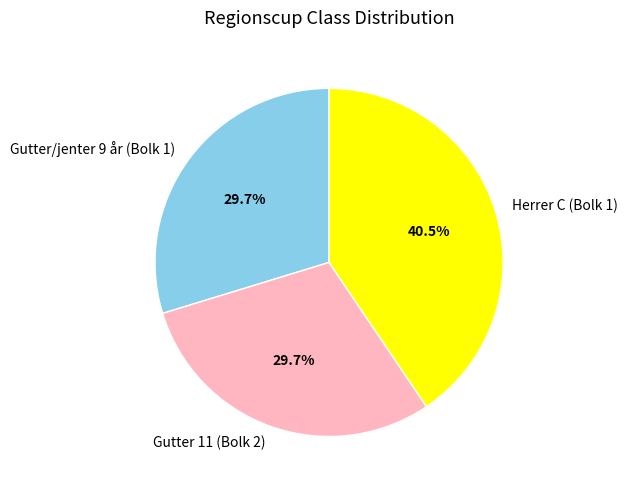

Is it true that Herrer C (Bolk 1) is 54% of the pie?

False